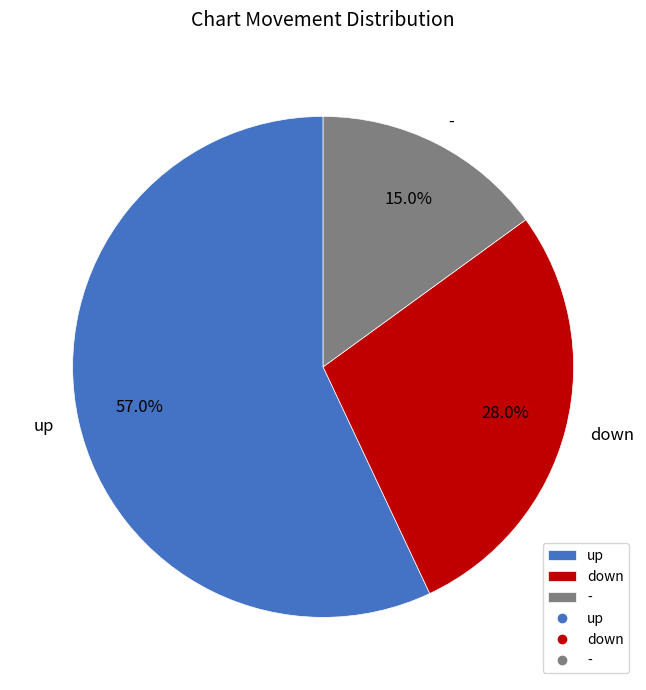

Rank the categories by value from lowest to highest.

-, down, up